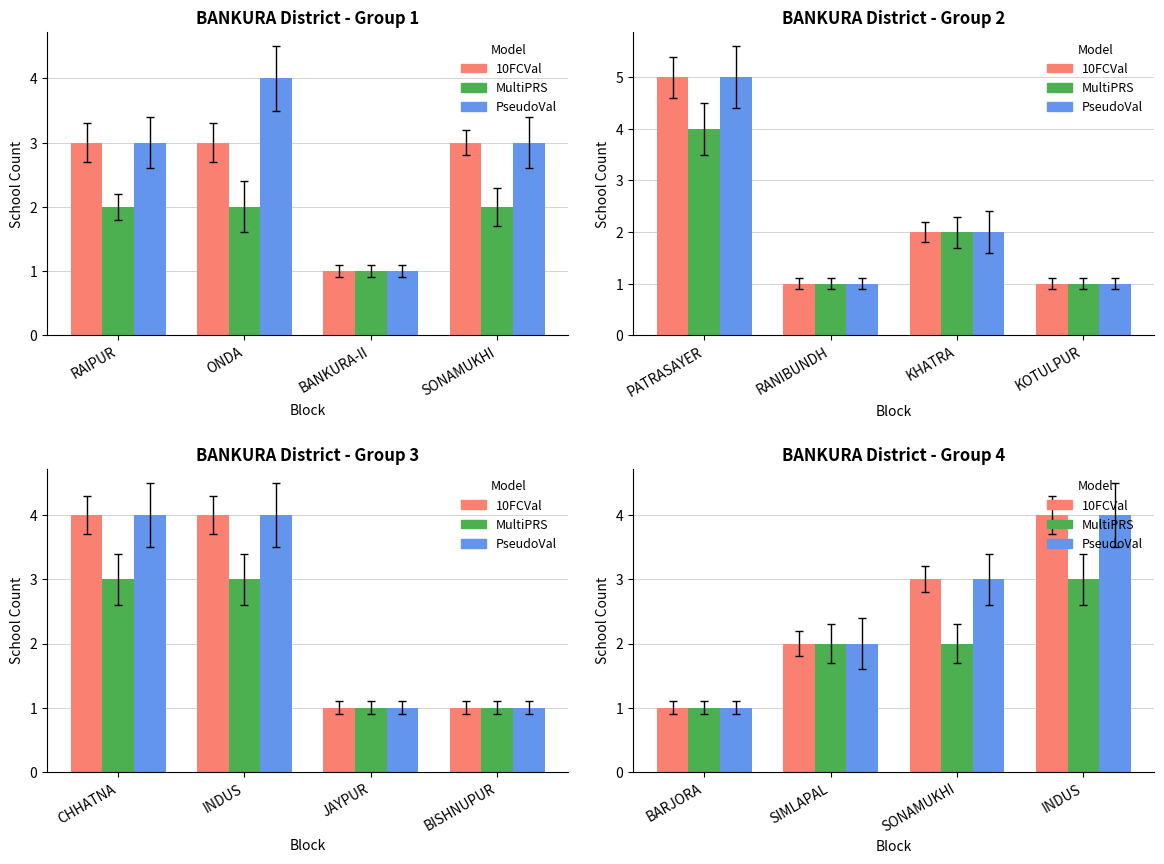

Which series changed the most between BARJORA and SONAMUKHI?

10FCVal